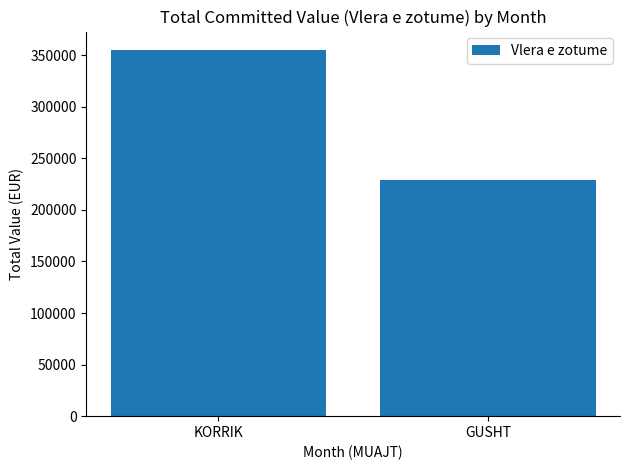

How many values exceed 355173?

1